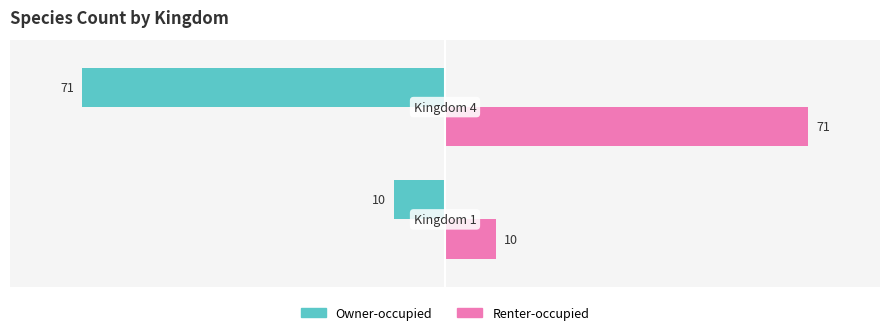

Rank the series by their average value, from lowest to highest.

Owner-occupied, Renter-occupied